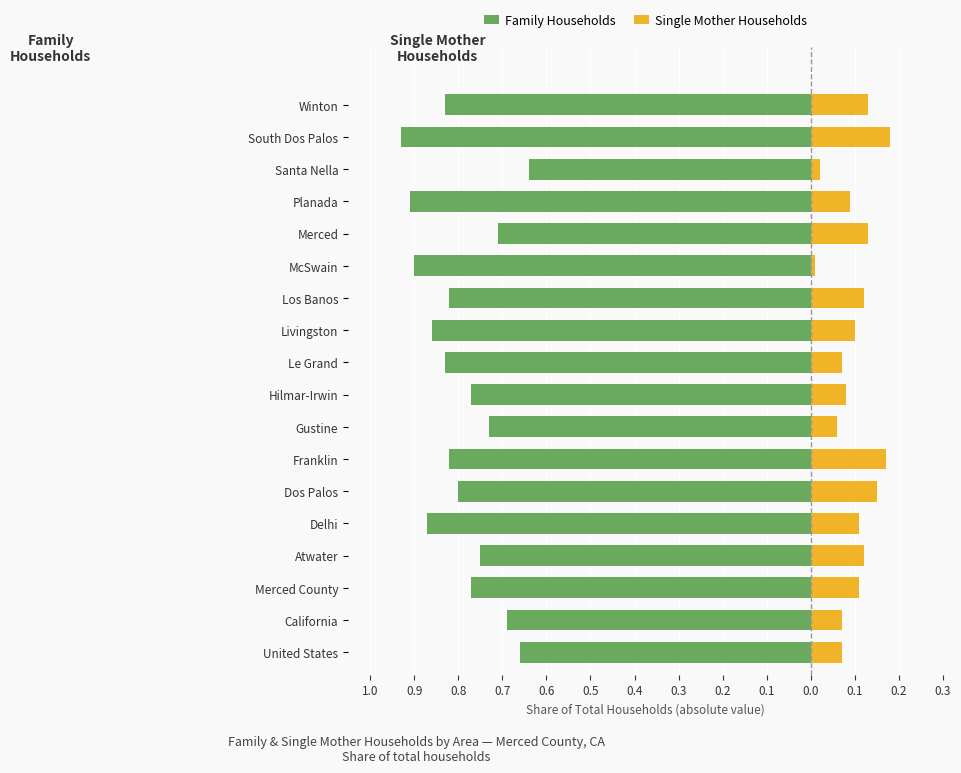

Reading left to right, what are all the values shown in this chart?

Family Households: -0.7	-0.7	-0.8	-0.8	-0.9	-0.8	-0.8	-0.7	-0.8	-0.8	-0.9	-0.8	-0.9	-0.7	-0.9	-0.6	-0.9	-0.8
Single Mother Households: 0.1	0.1	0.1	0.1	0.1	0.1	0.2	0.1	0.1	0.1	0.1	0.1	0.0	0.1	0.1	0.0	0.2	0.1